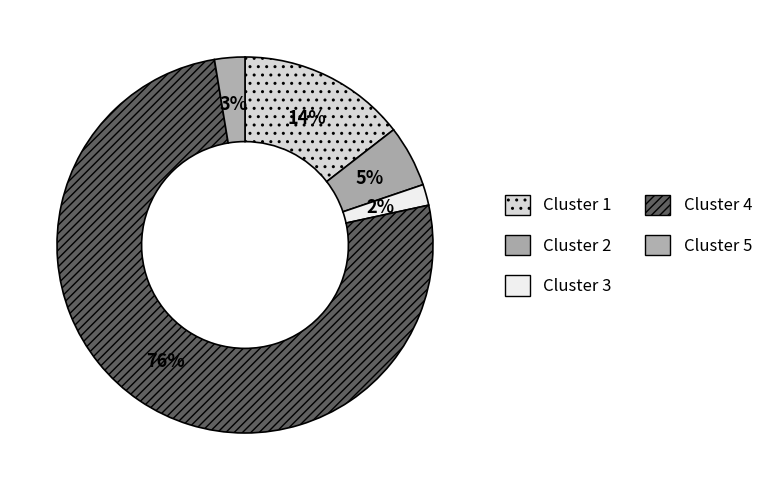

To the nearest percent, what is the difference between the largest and smallest slice percentages?

74%